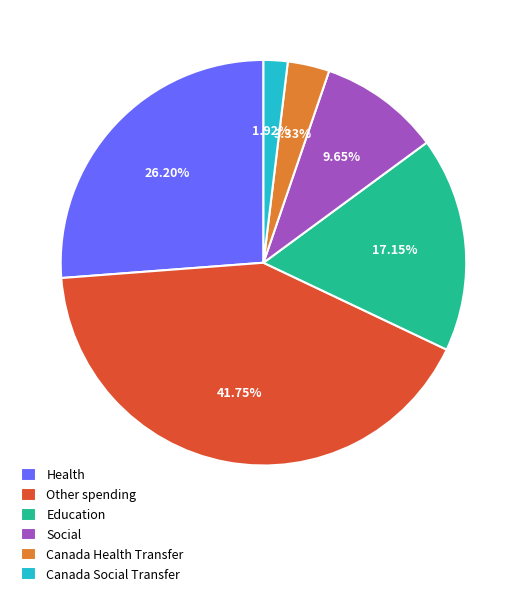

Is it true that Canada Social Transfer is 2% of the pie?

True